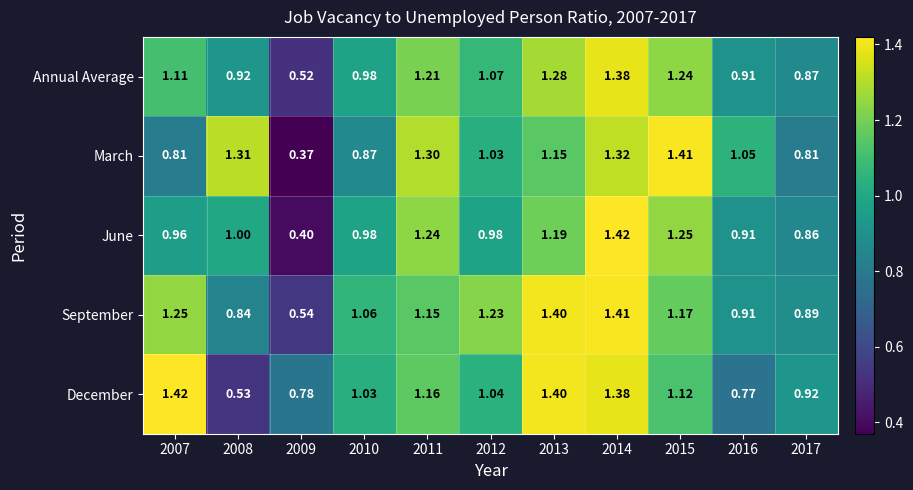

Rank the series at 2009 from highest to lowest value.

December, September, Annual Average, June, March